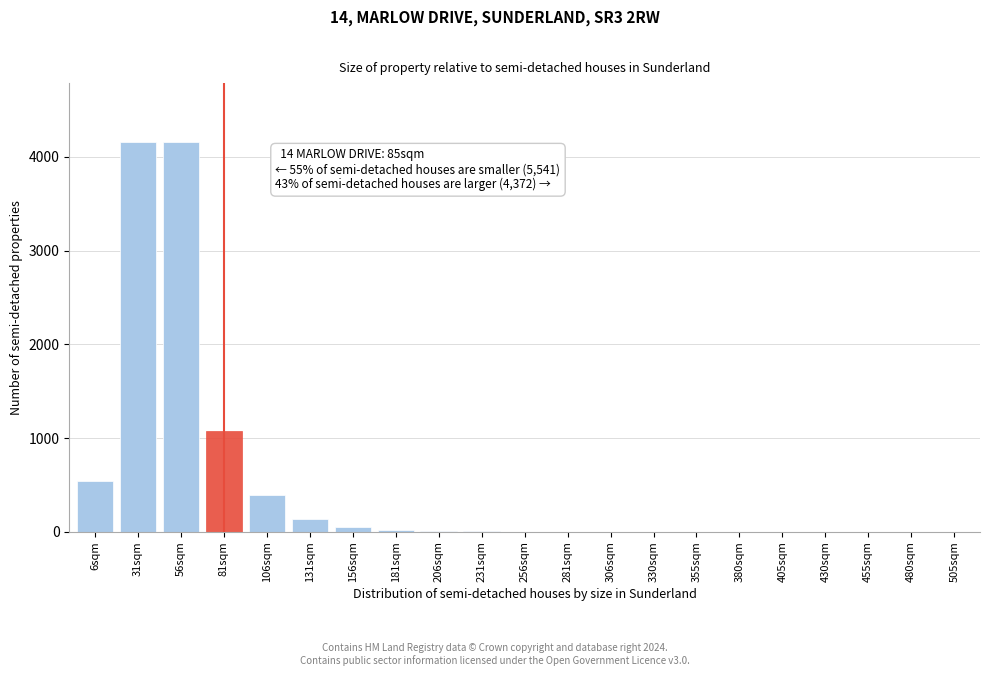

What is the sum of all values?

10552